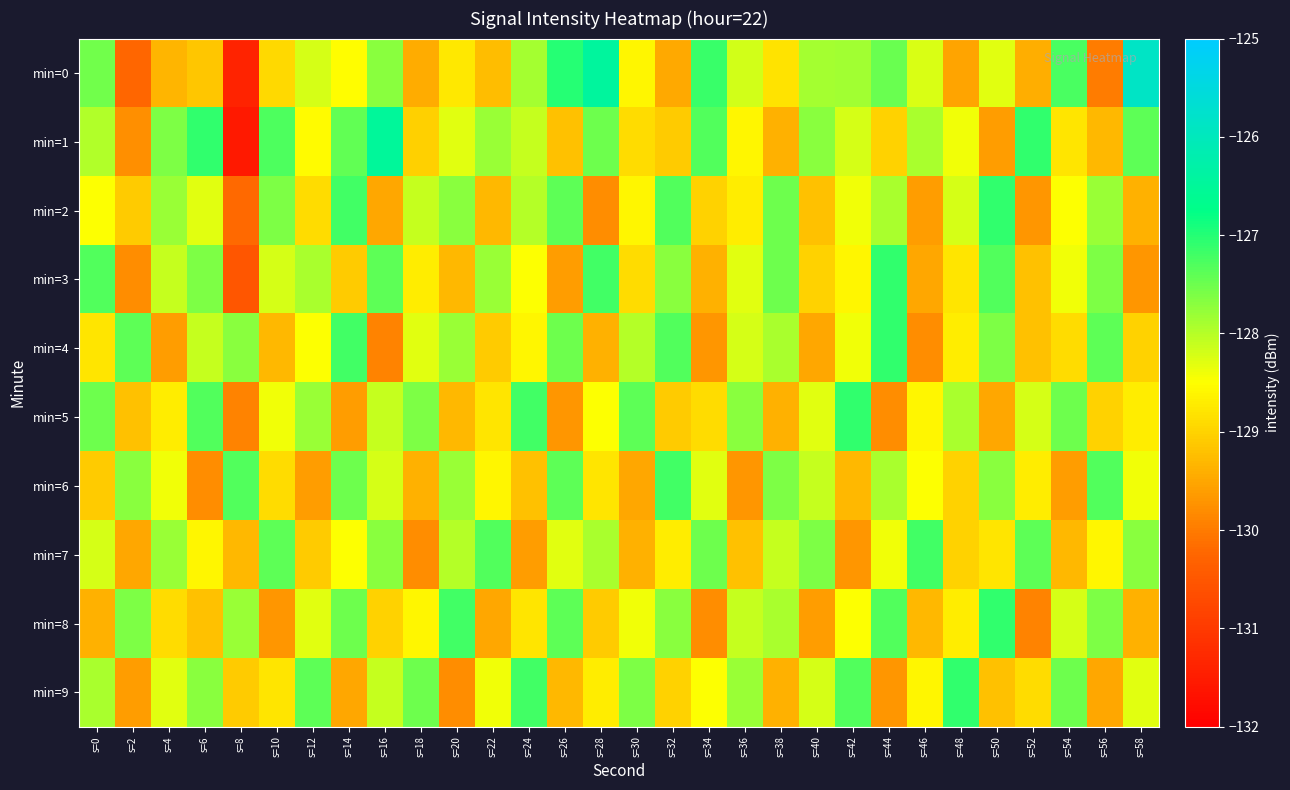

What is the spread (max minus min) of values at s=34?

2.6